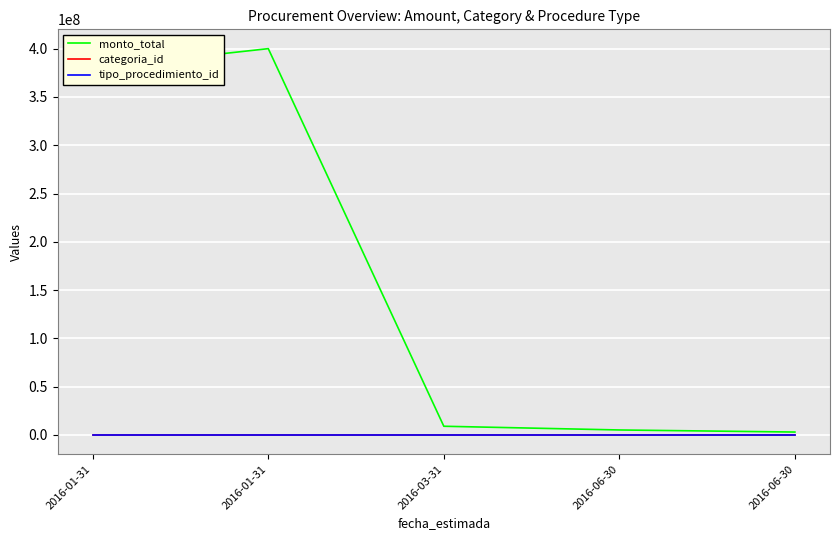

What is the maximum value for monto_total?

400000000